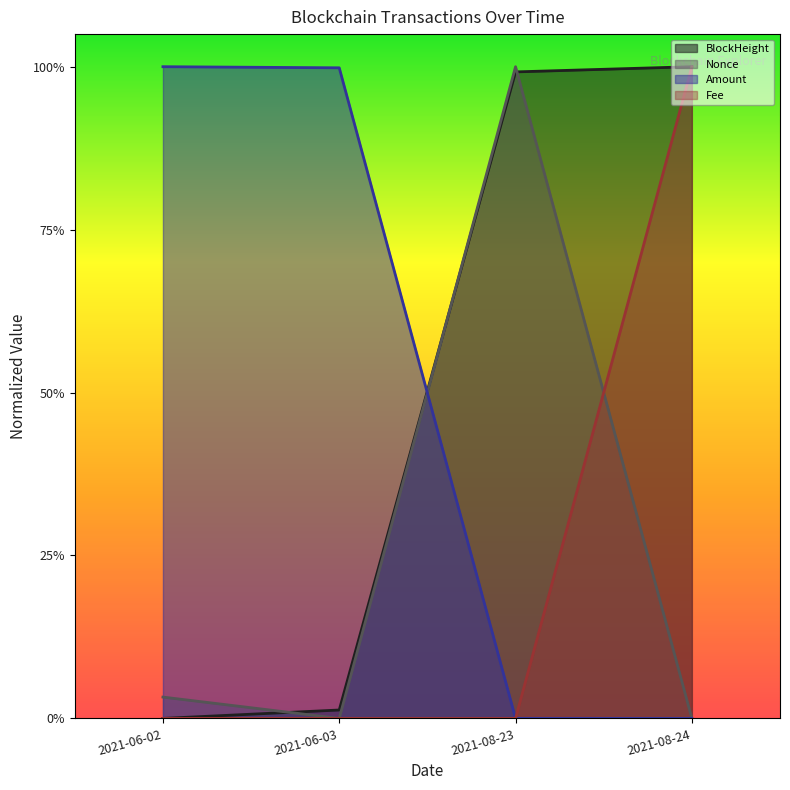

At how many categories does at least one series exceed 0?

4